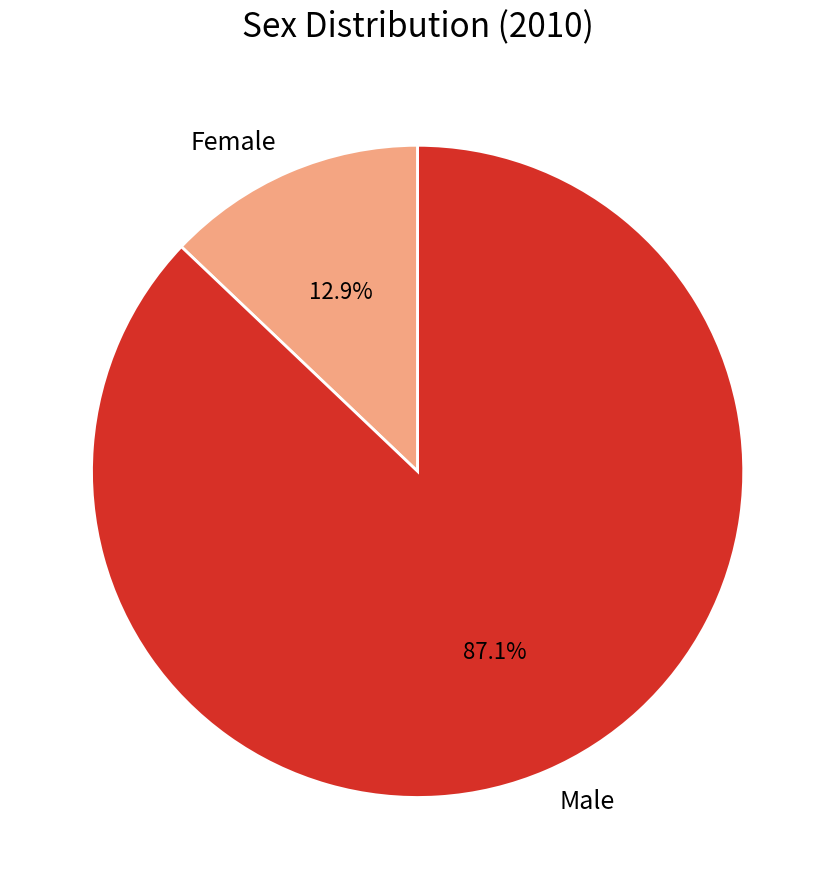

What is the ratio of the value at Female to the value at Male?

0.1